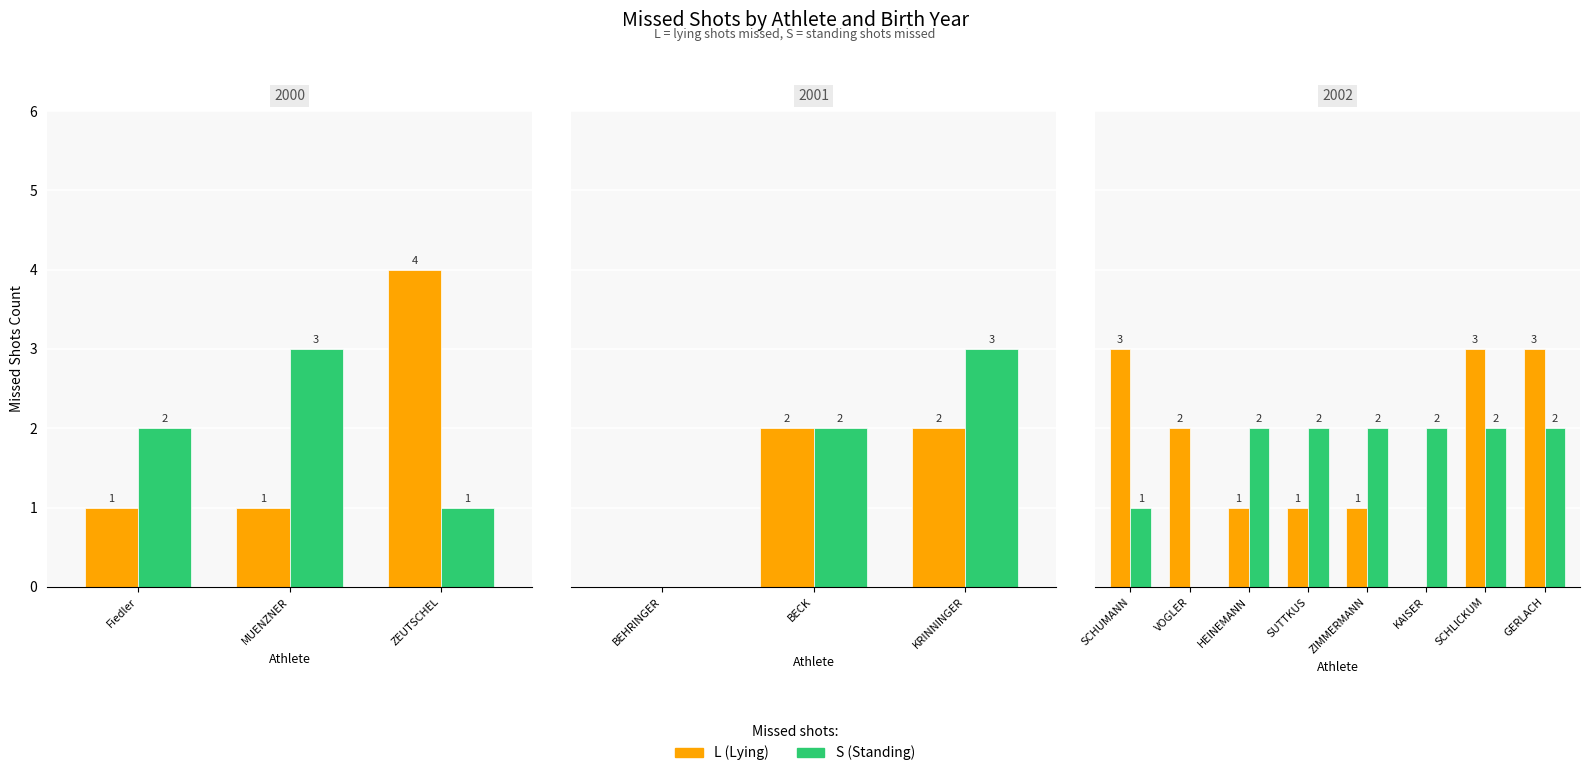

What are all the series names shown in the legend?

L (Lying), S (Standing)